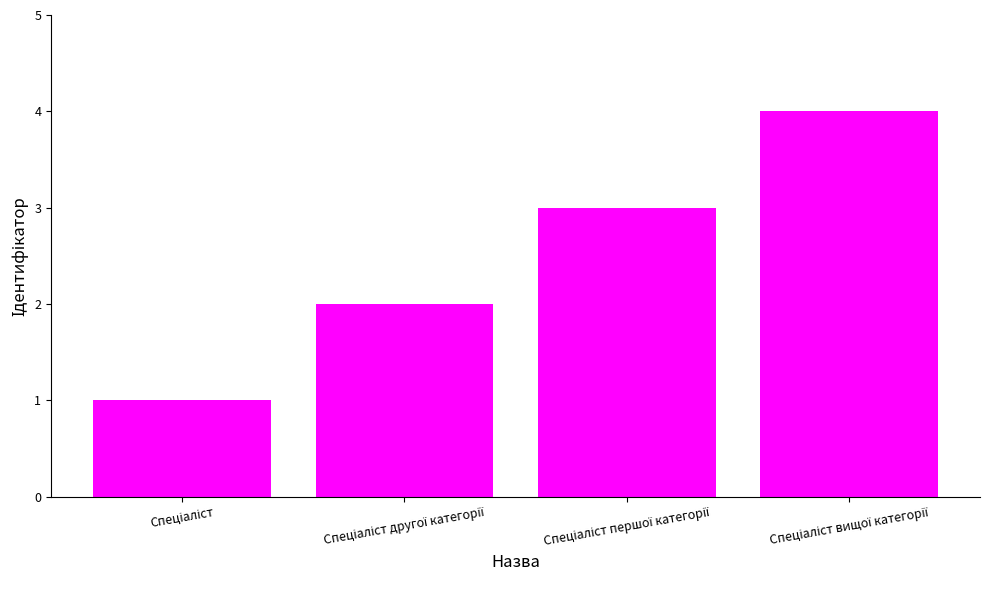

What is the difference between the second highest and minimum values?

2